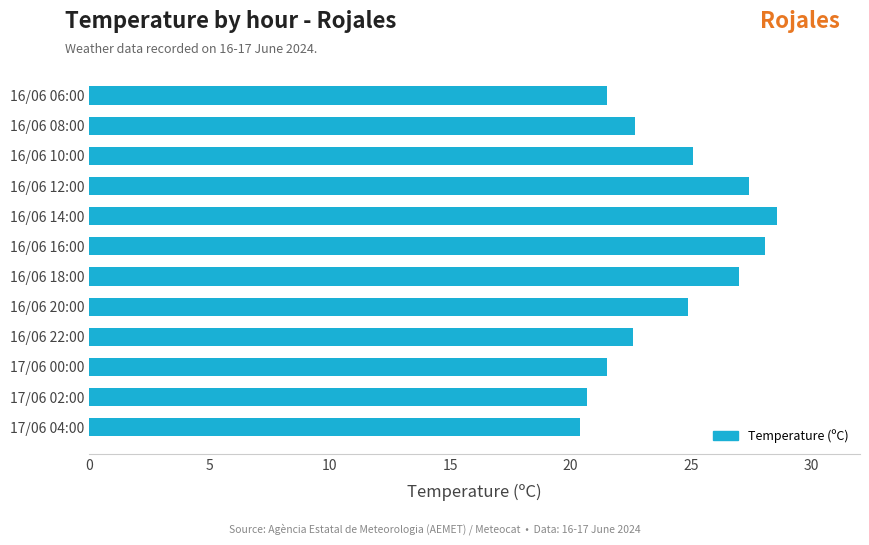

What is the change in value from 16/06 12:00 to 16/06 08:00?

-4.7